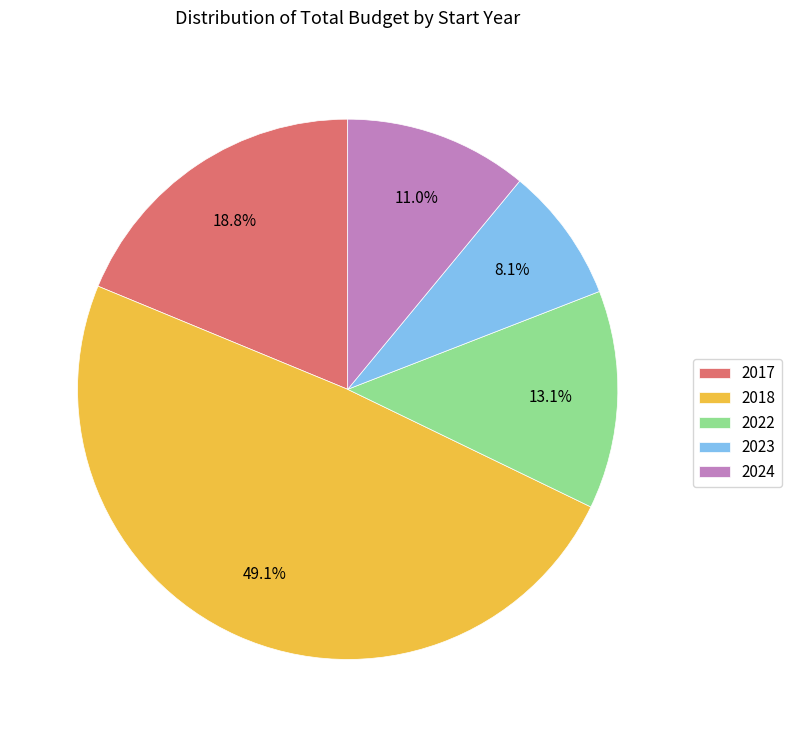

How many slices are in this pie chart?

5